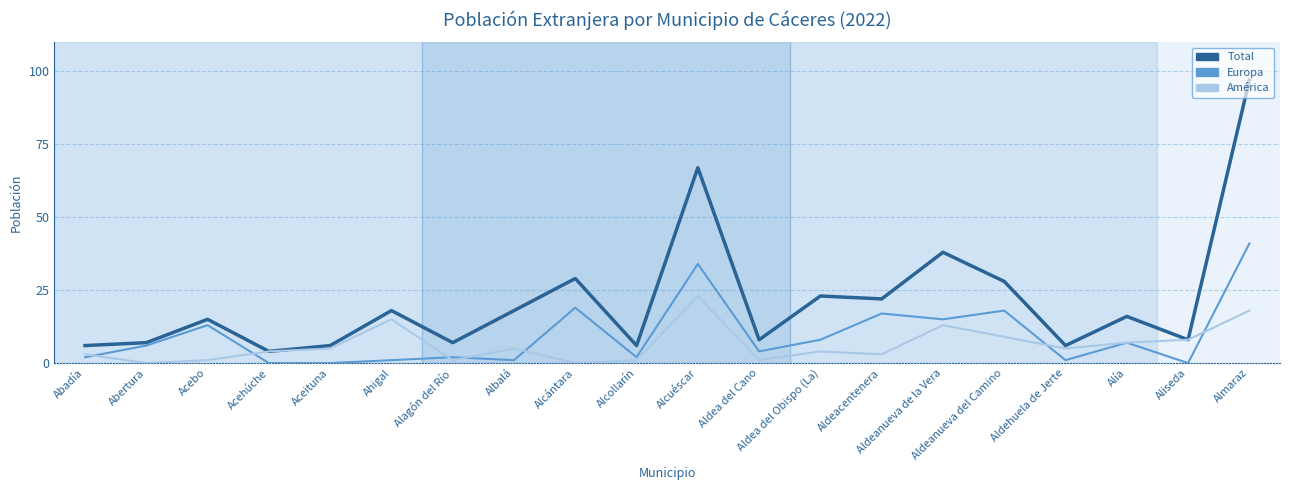

Is this an area chart (filled region under the line)?

No